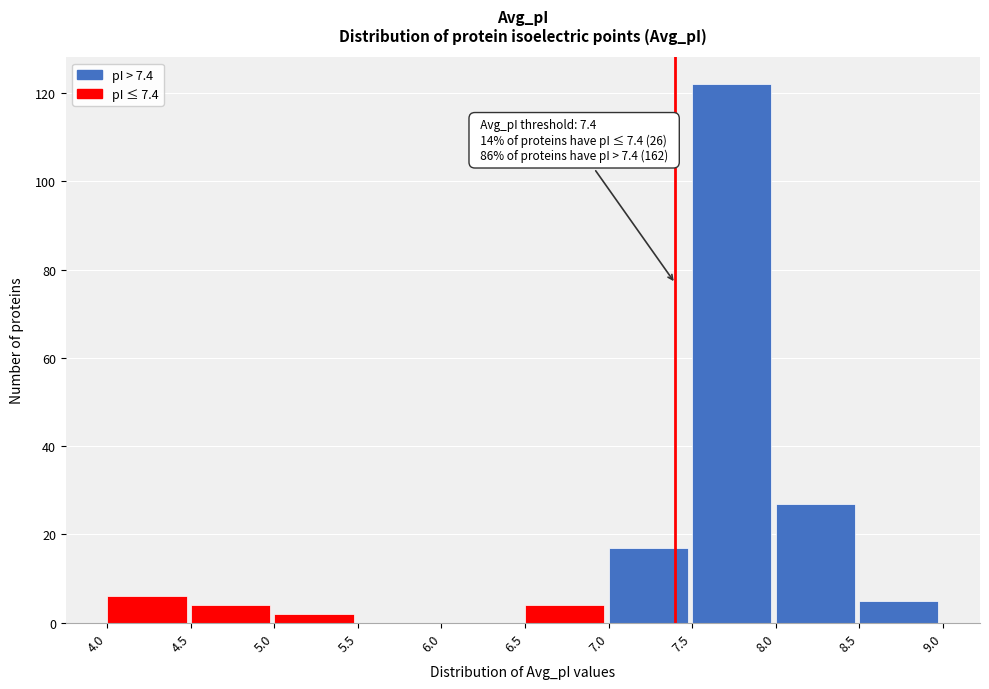

Which range on the x-axis has the tallest bar?

7.5 to 8.0